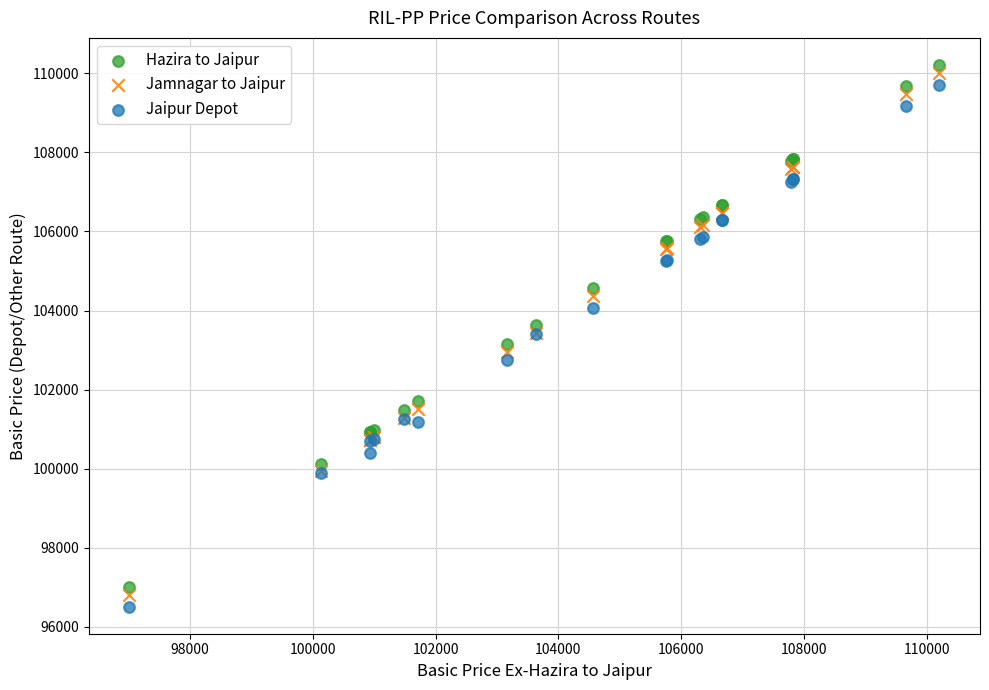

What is the X range (max minus min) for the scatter plot?

13200